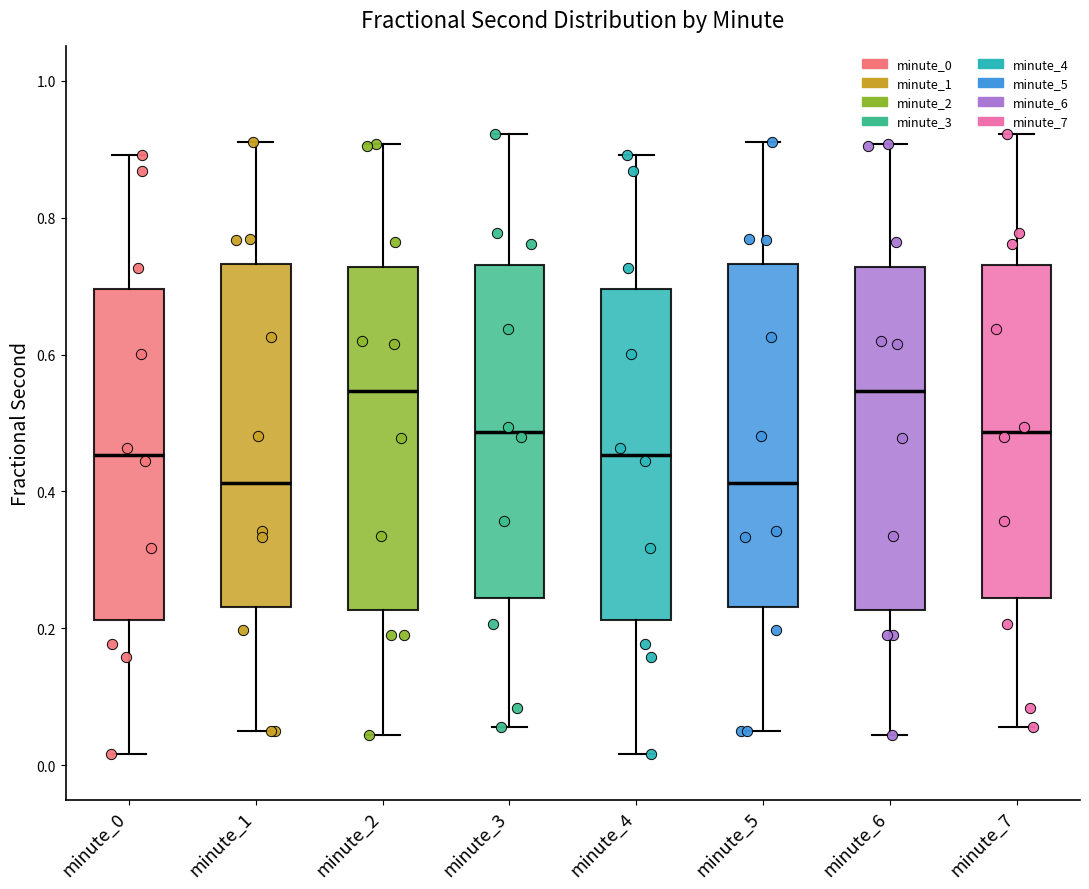

Reading left to right, transcribe this box plot: for each box, give where its median line is, the range the box spans, and where its two whiskers end, as read against the y-axis. The values are not printed on the chart, so give them approximately, as read against the axis.

minute_0: median 0.46, box 0.22 to 0.70, whiskers 0.02 to 0.90
minute_1: median 0.42, box 0.24 to 0.74, whiskers 0.06 to 0.92
minute_2: median 0.54, box 0.22 to 0.72, whiskers 0.04 to 0.90
minute_3: median 0.48, box 0.24 to 0.74, whiskers 0.06 to 0.92
minute_4: median 0.46, box 0.22 to 0.70, whiskers 0.02 to 0.90
minute_5: median 0.42, box 0.24 to 0.74, whiskers 0.06 to 0.92
minute_6: median 0.54, box 0.22 to 0.72, whiskers 0.04 to 0.90
minute_7: median 0.48, box 0.24 to 0.74, whiskers 0.06 to 0.92